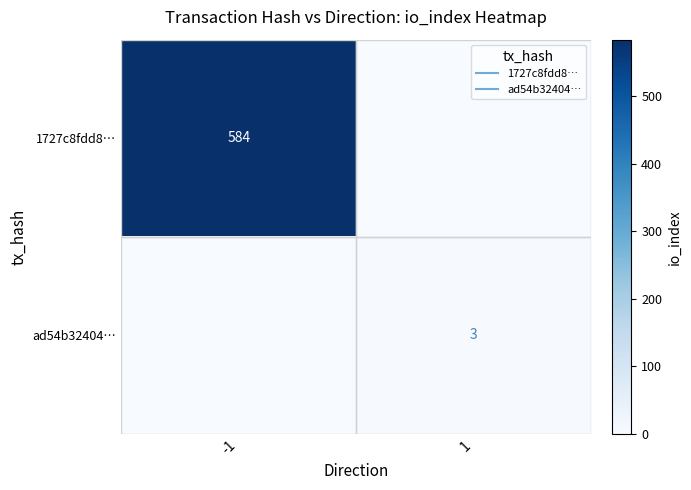

Between -1 and 1, which is larger?

-1